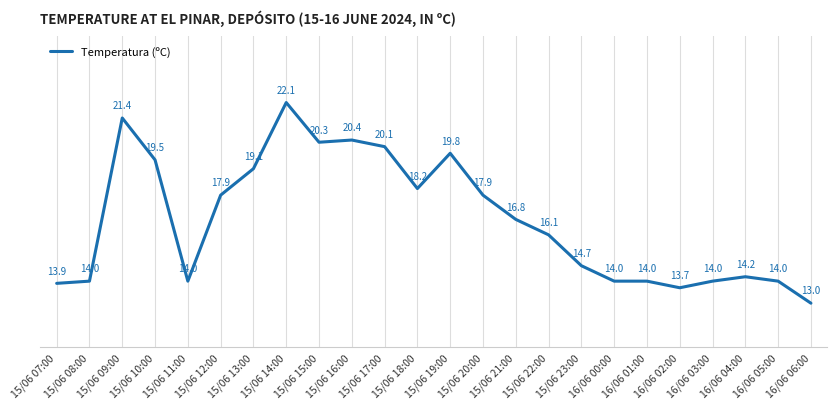

How many lines are shown in the chart?

1